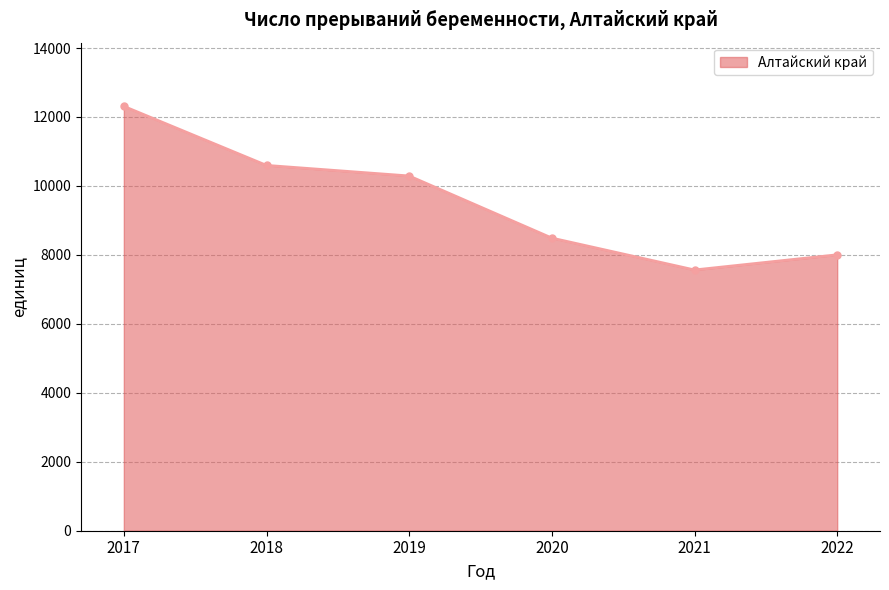

Is it true that the value at 2018 is 10596?

True